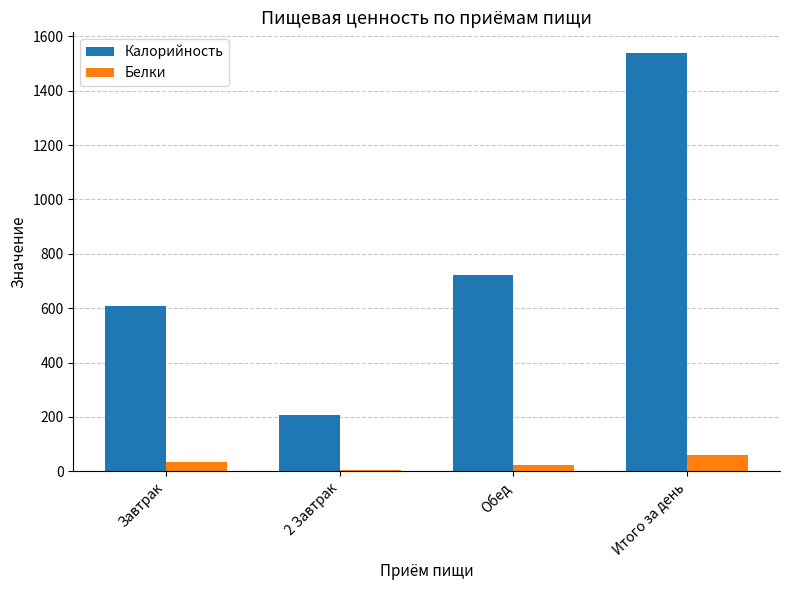

What is the total value across all series at 2 Завтрак?

209.3